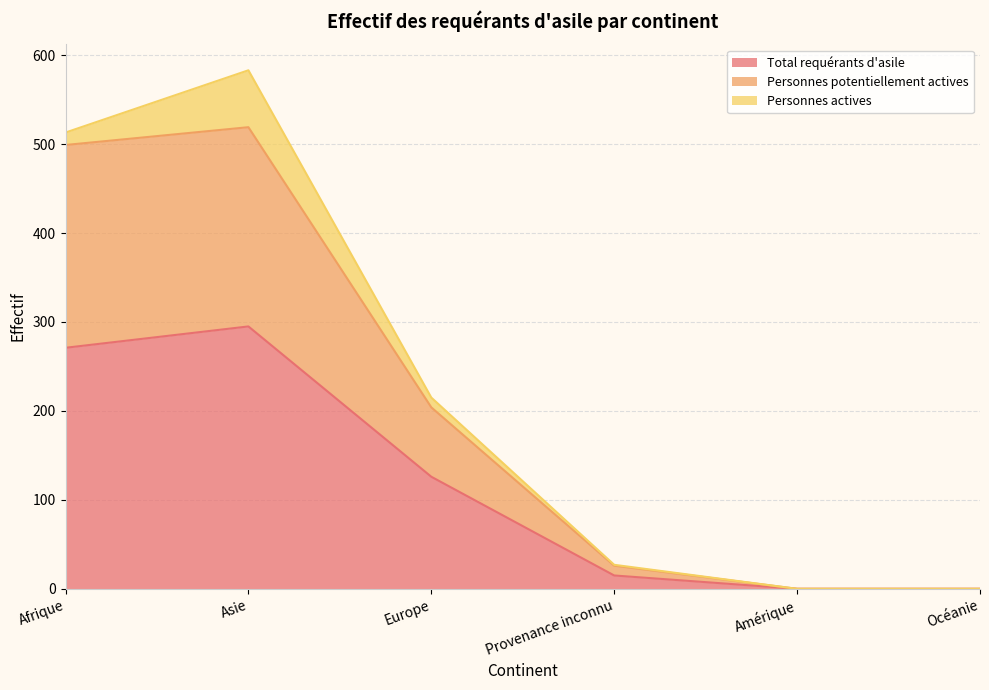

What position from the right is Europe?

4